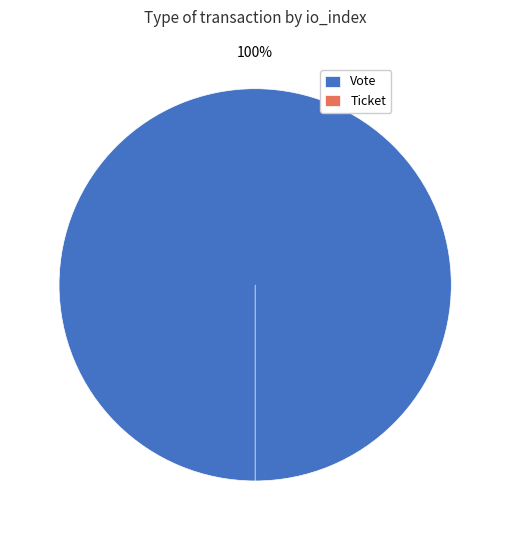

To the nearest percent, what is the difference between the Ticket (io_index=0) and Vote (io_index=1) slice percentages?

100%